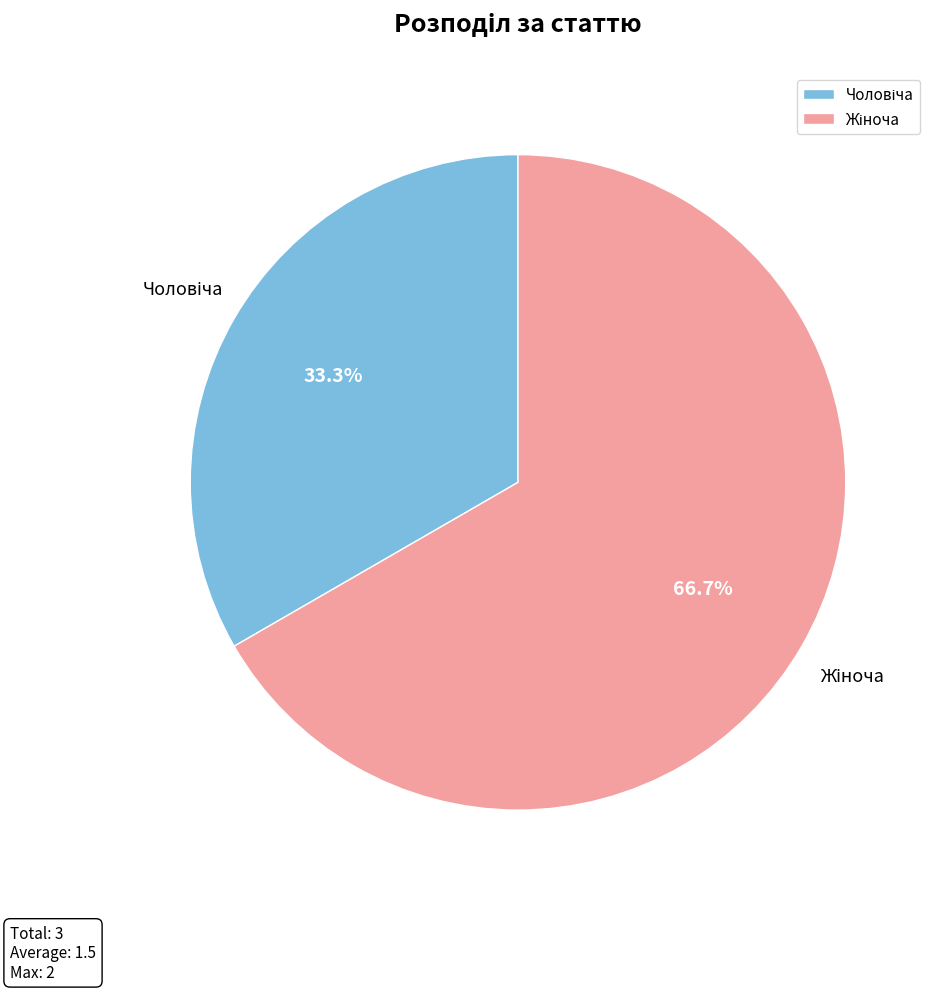

Is there a majority slice in this chart?

Yes